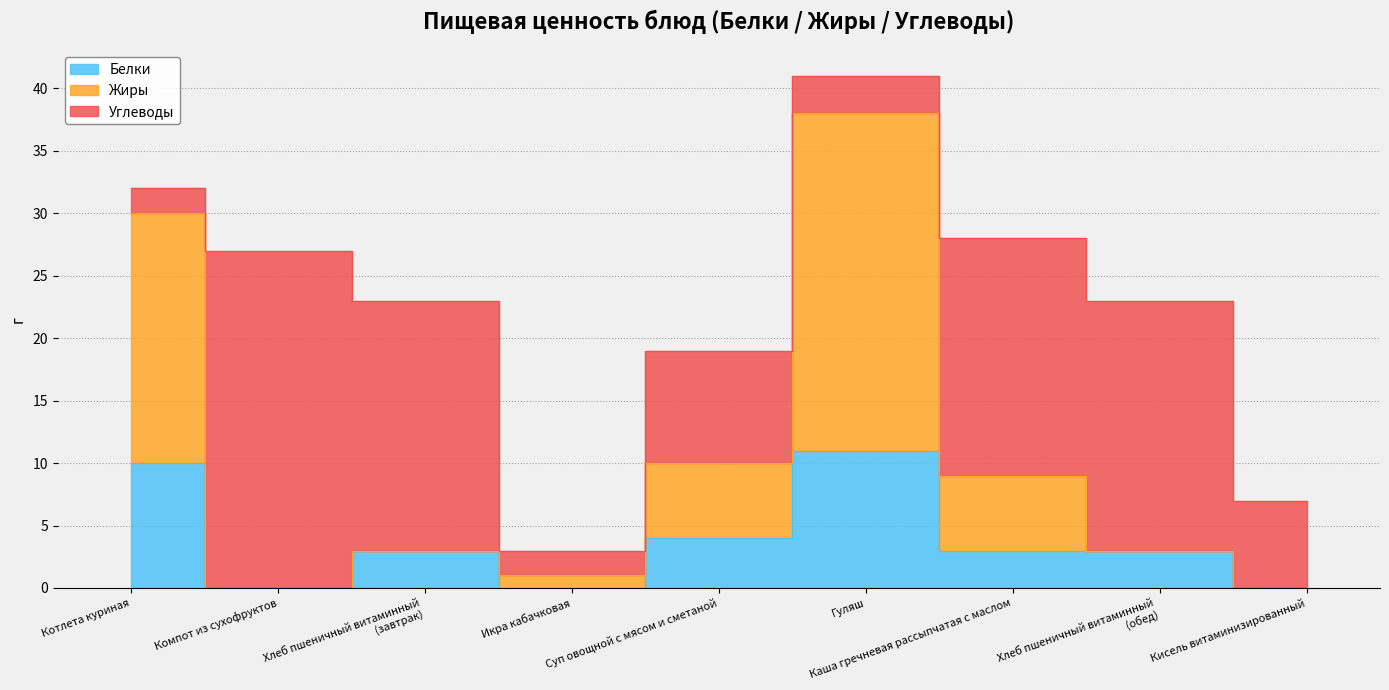

Which category has the lowest value in the Белки series?

Компот из сухофруктов